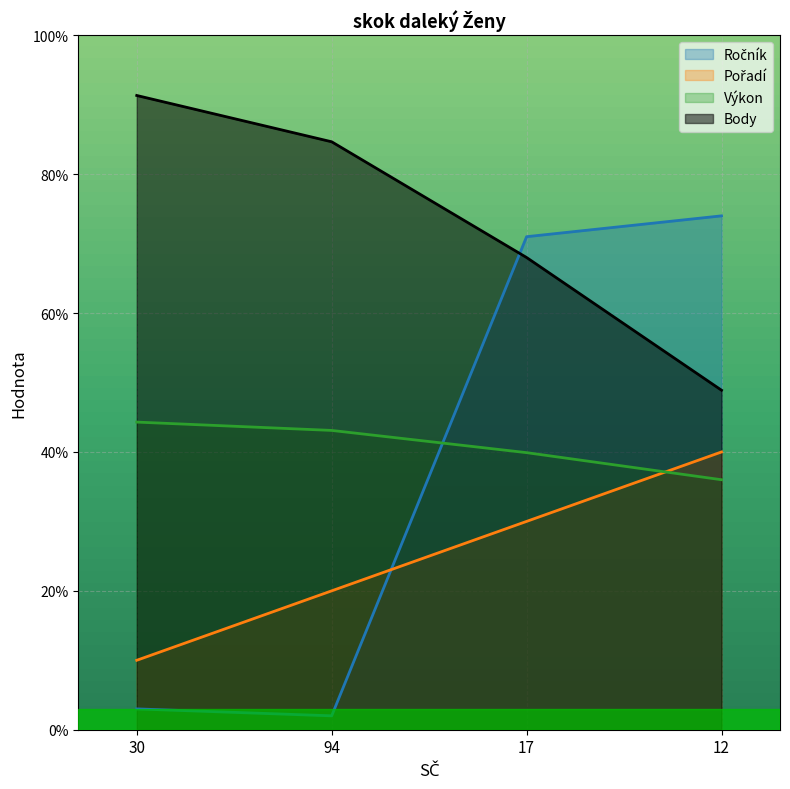

How many lines are shown in the chart?

4